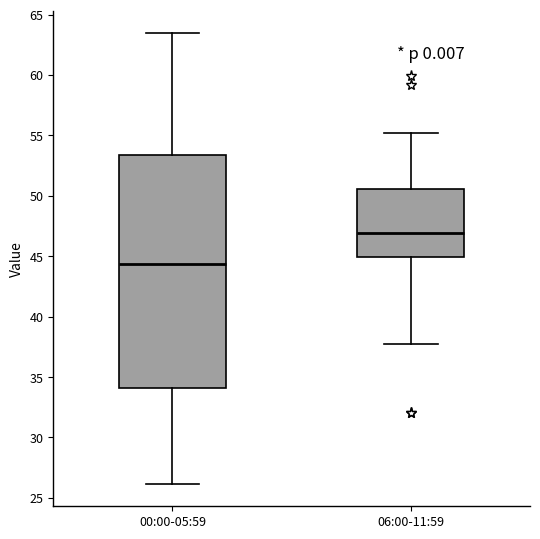

Reading left to right, read every box against the y-axis: the position of its median line, the range the box covers, and the ends of its whiskers. The values are not printed on the chart, so give them approximately, as read against the axis.

00:00-05:59: median 44.5, box 34.0 to 53.5, whiskers 26.0 to 63.5
06:00-11:59: median 47.0, box 45.0 to 50.5, whiskers 38.0 to 55.0